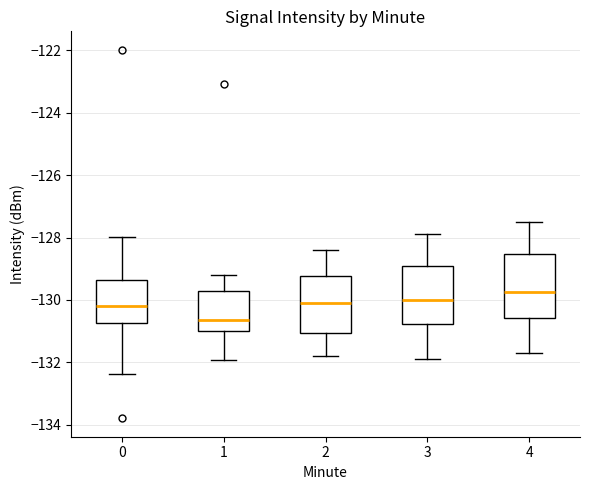

Which box has the lowest median line?

1